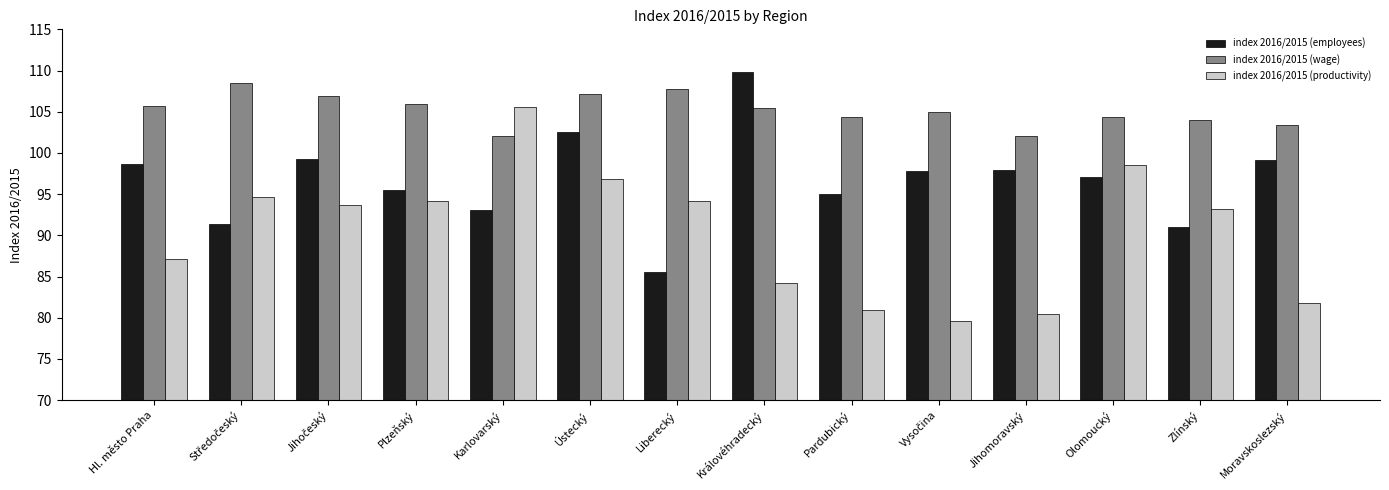

The index 2016/2015 (wage) series shows 104.4 at Pardubický. True or false?

True